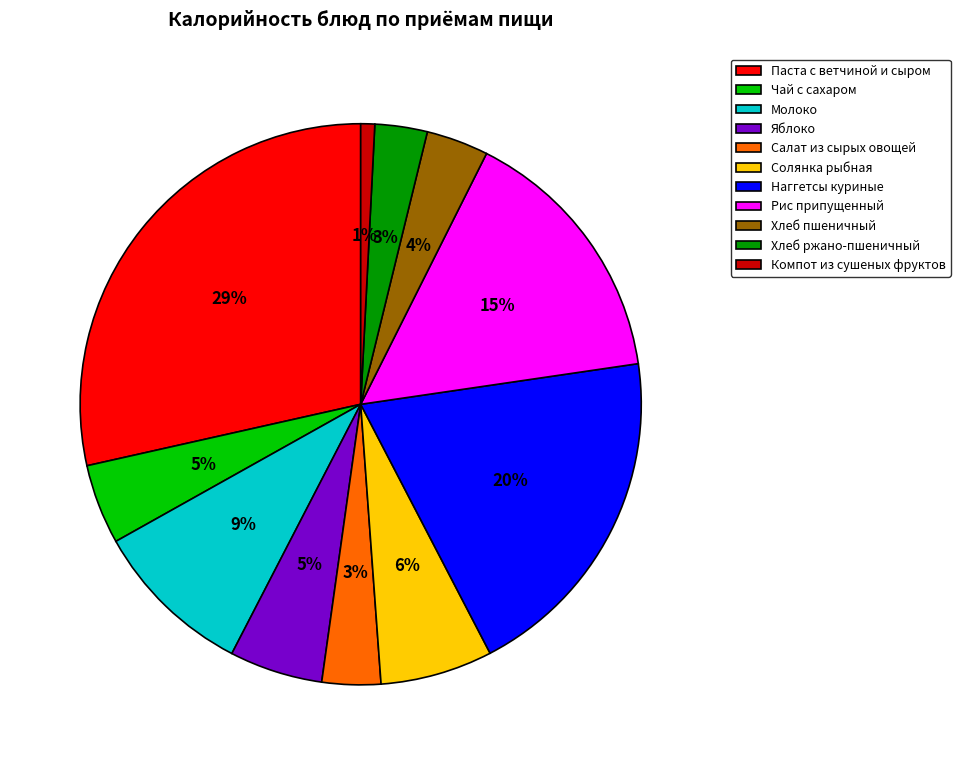

To the nearest percent, what is the difference between the largest and smallest slice percentages?

28%